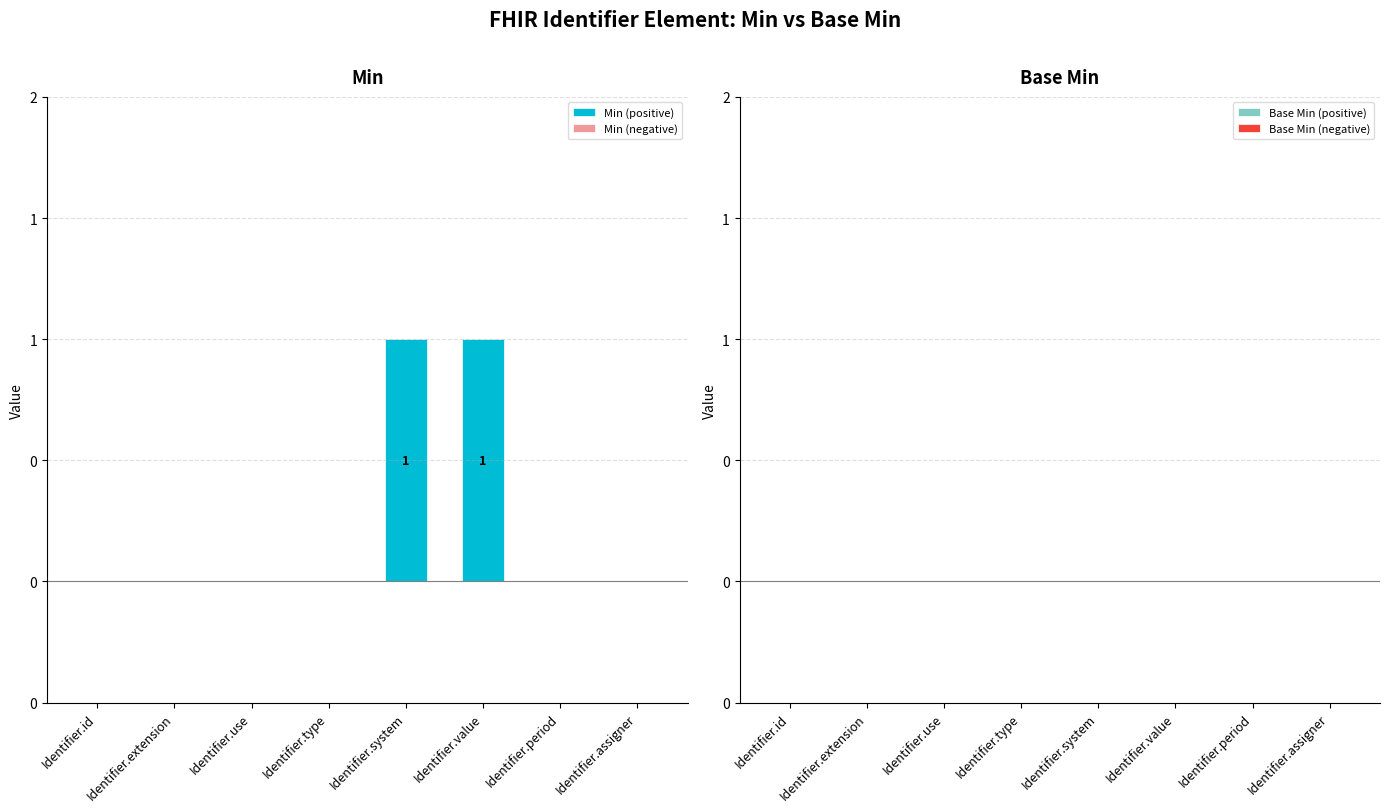

Reading left to right, transcribe all the data shown in this chart.

Min (positive): 0	0	0	0	1	1	0	0
Min (negative): 0	0	0	0	0	0	0	0
Base Min (positive): 0	0	0	0	0	0	0	0
Base Min (negative): 0	0	0	0	0	0	0	0